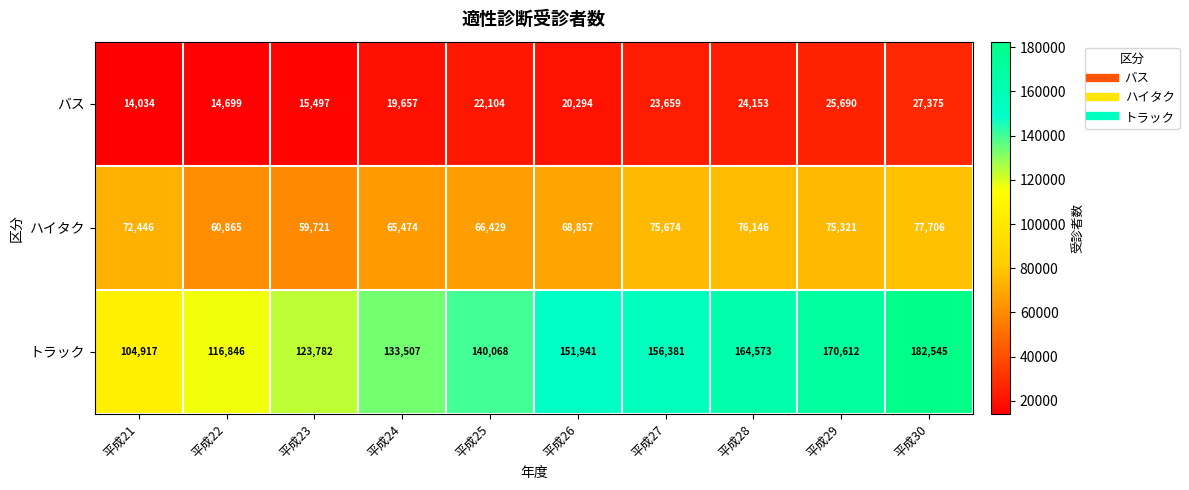

What is the difference between the highest and lowest values at 平成23?

108285